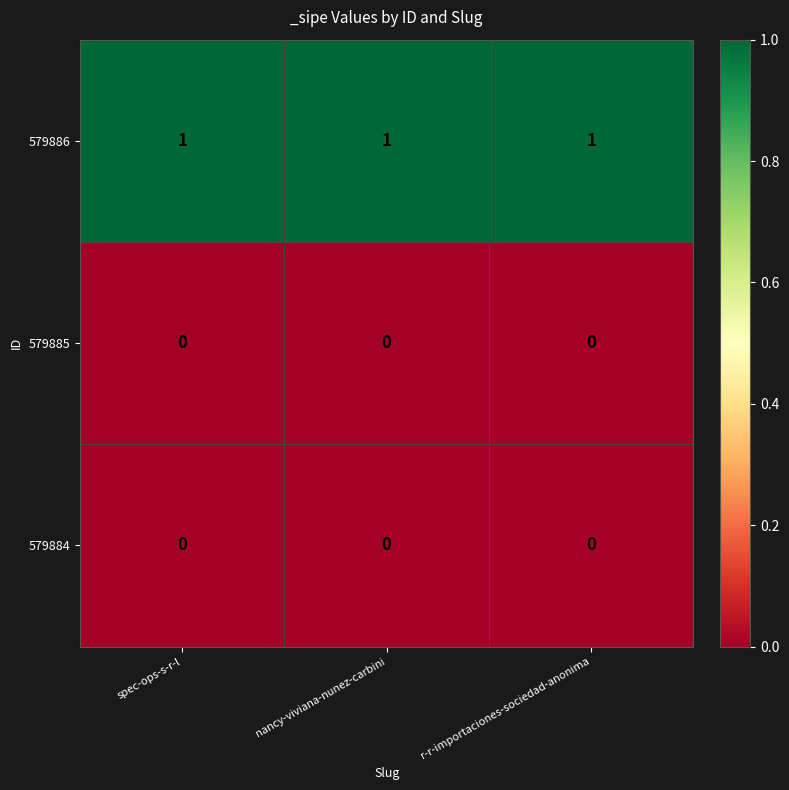

The 579886 series shows 2 at spec-ops-s-r-l. True or false?

False